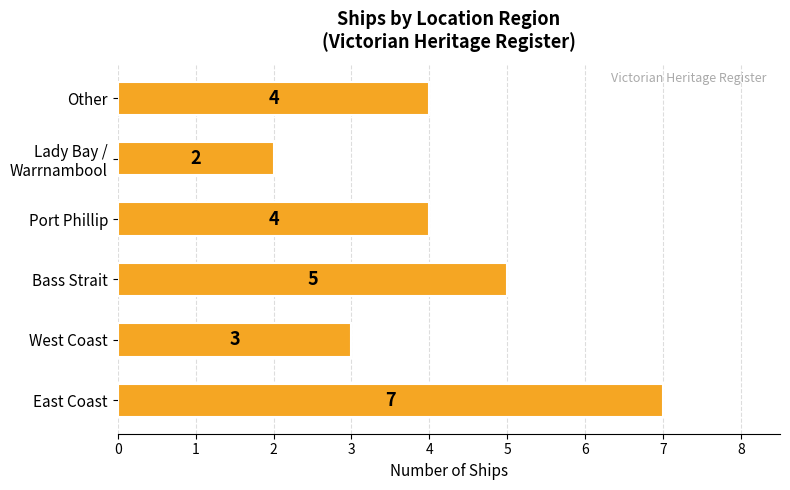

Approximately how many times larger is the value at East Coast compared to Bass Strait?

1.4